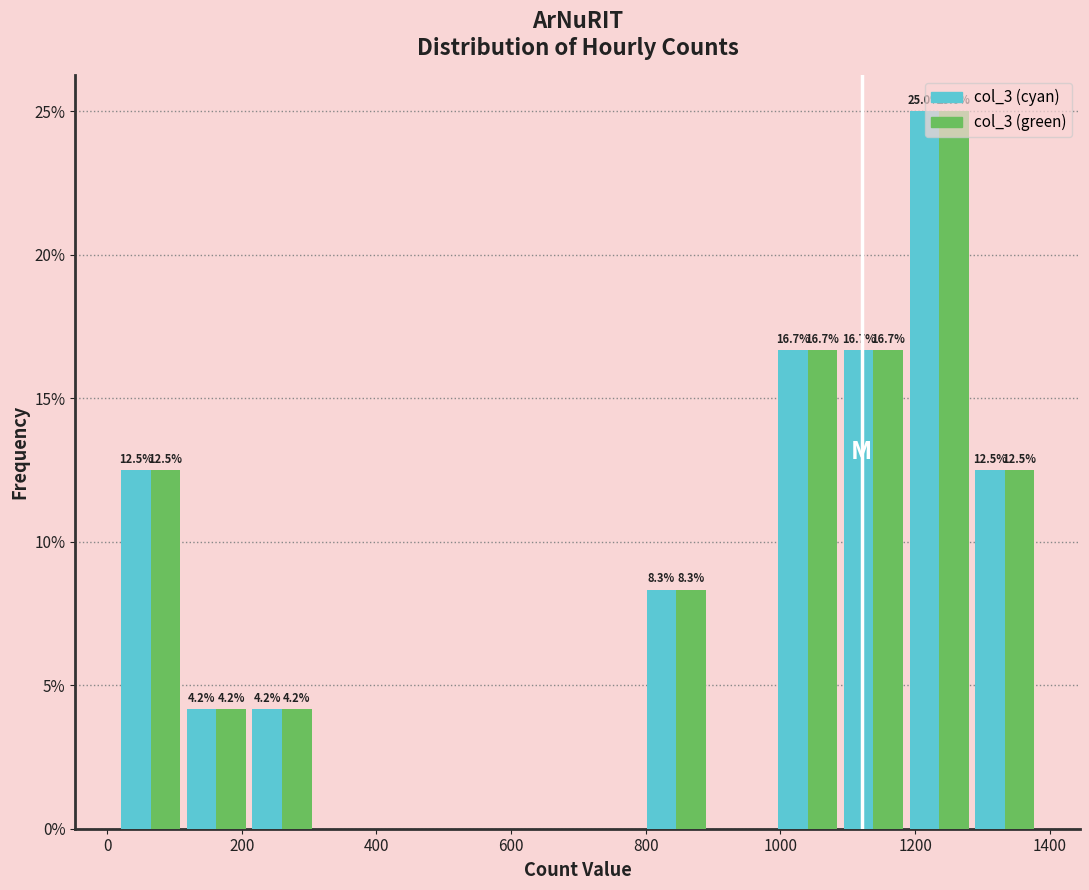

In the col_3 (green) series, which range on the x-axis has the tallest bar?

1180 to 1280